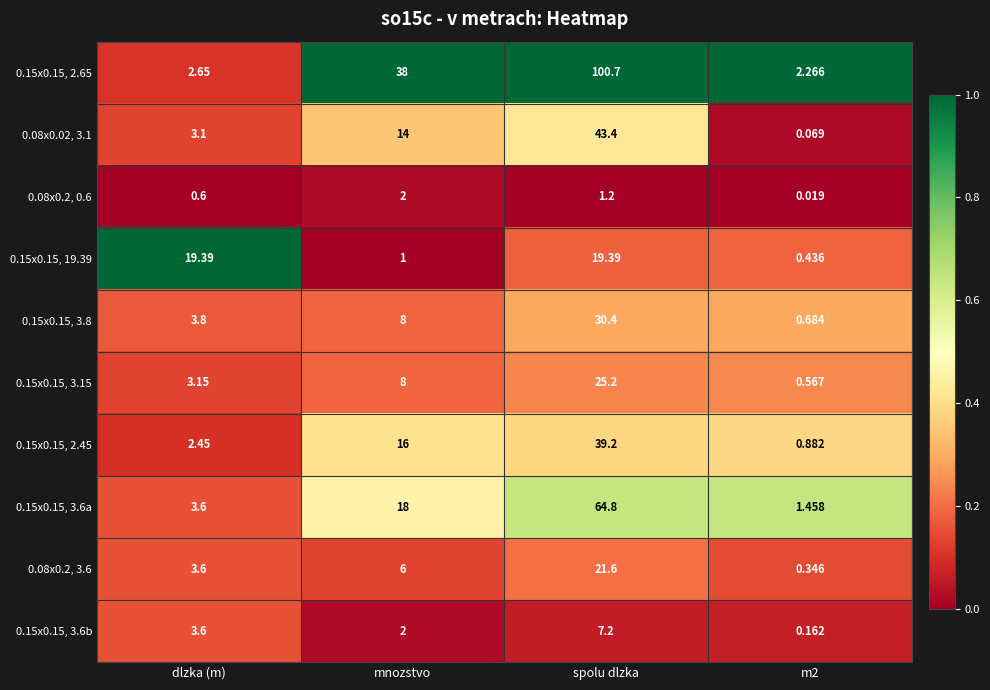

Where is 0.15x0.15, 3.15 nearest to the value 12?

mnozstvo